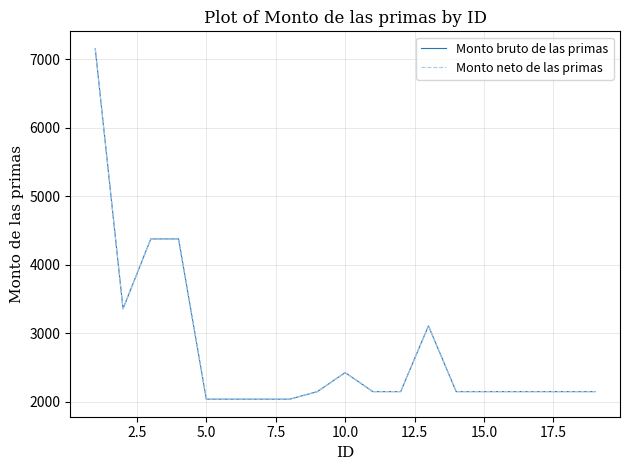

Is this an area chart (filled region under the line)?

No